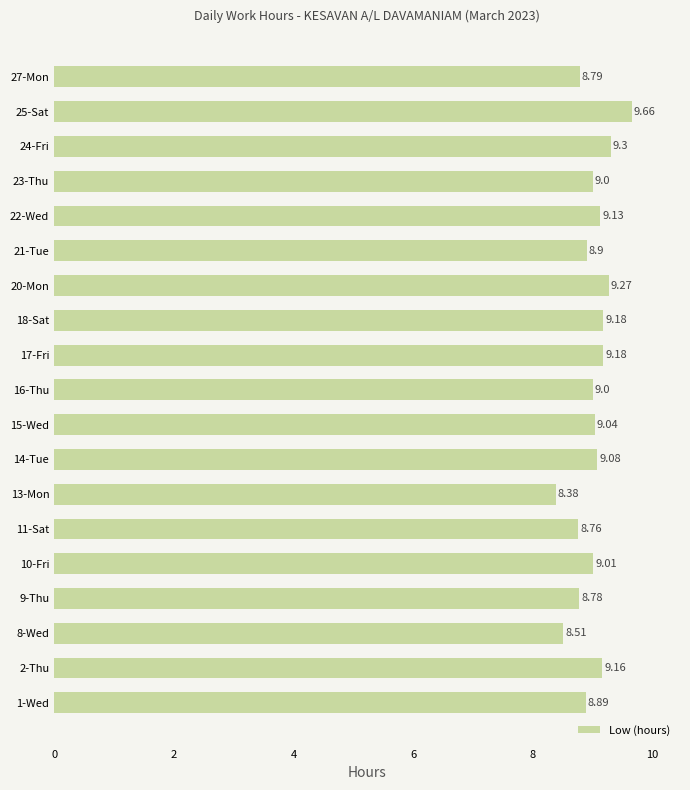

What is the change in value from 14-Tue to 20-Mon?

+0.2